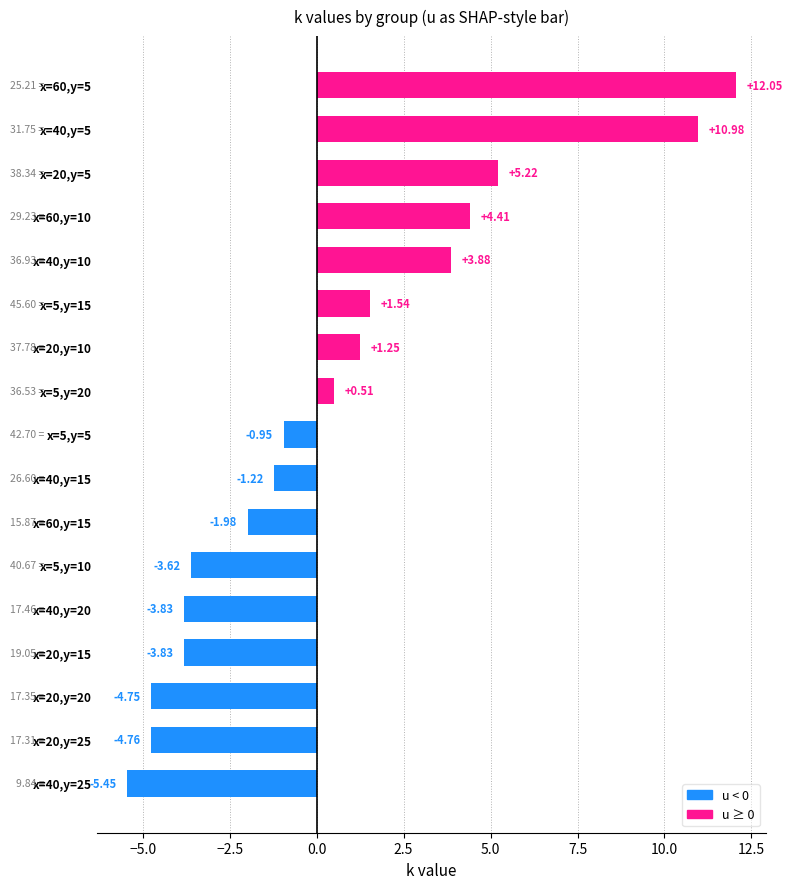

What is the greatest value displayed?

12.0